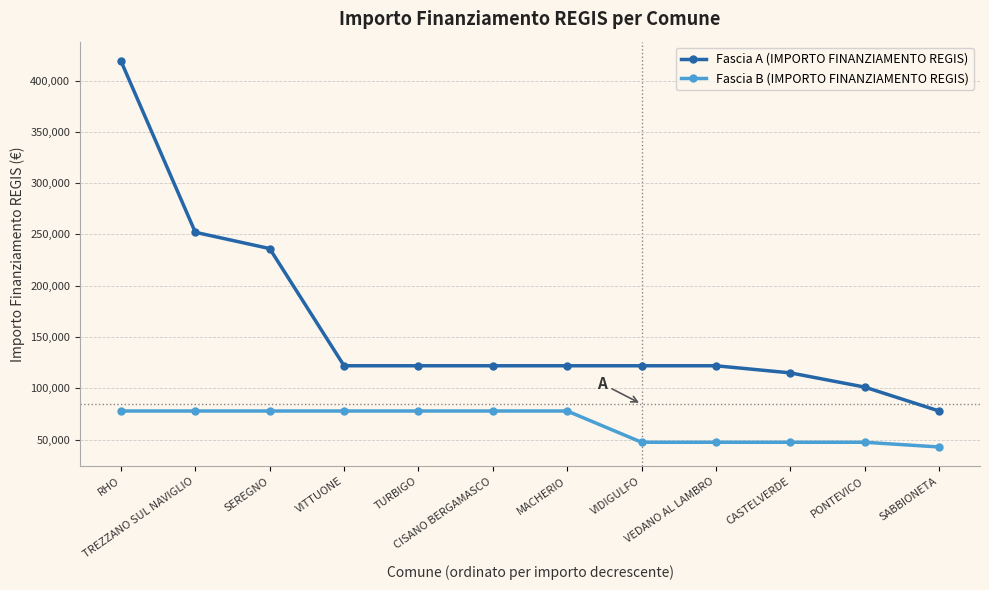

What is the smallest value displayed?

42824